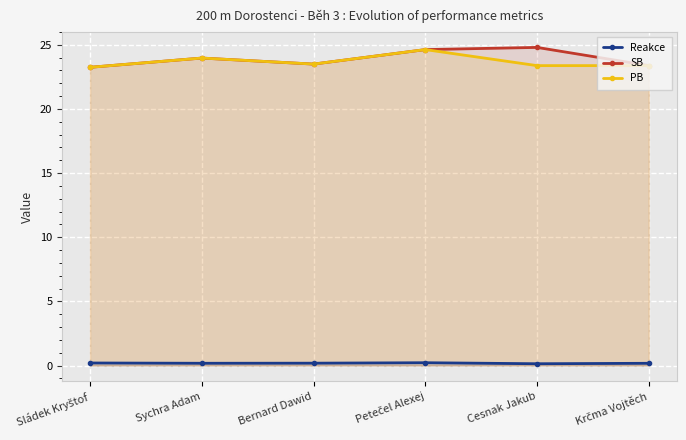

What position from the left is Bernard Dawid?

3